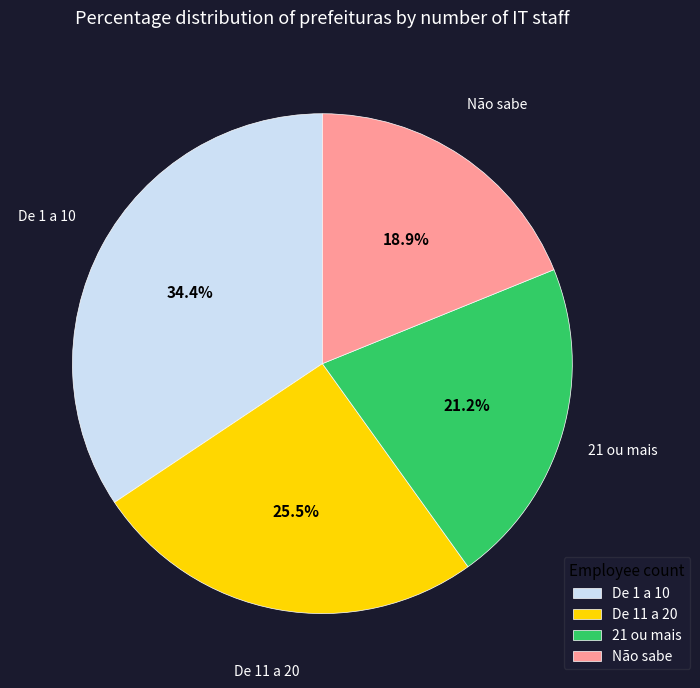

To the nearest percent, what is the combined percentage of De 1 a 10 and Não sabe?

53%